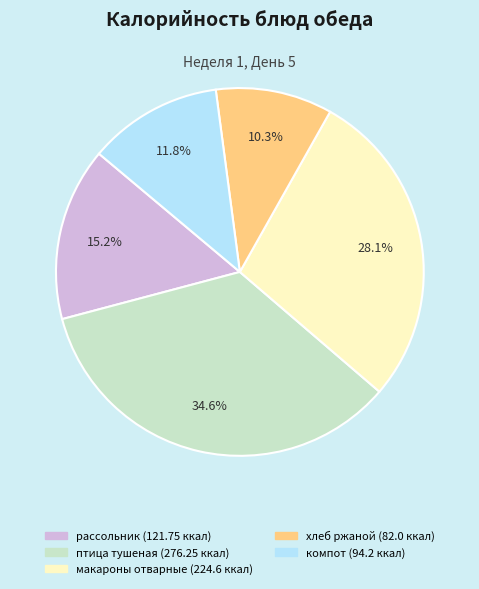

Rank the categories by value from lowest to highest.

хлеб ржаной, компот, рассольник, макароны отварные, птица тушеная